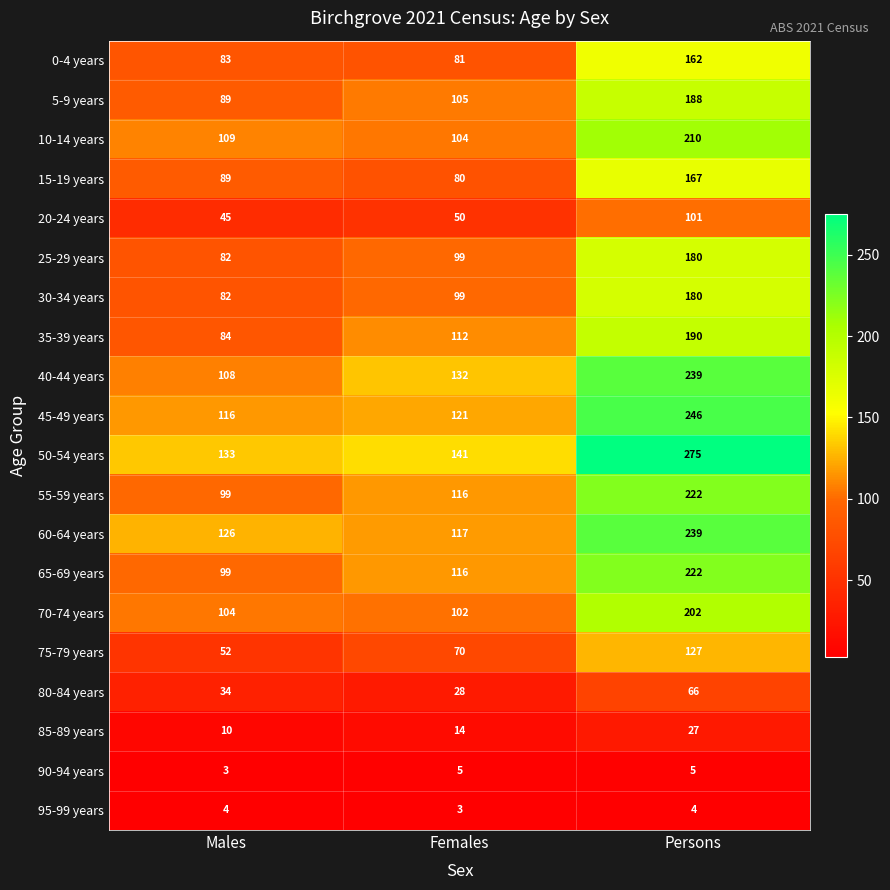

Between Females and Persons, which series saw the biggest shift?

50-54 years